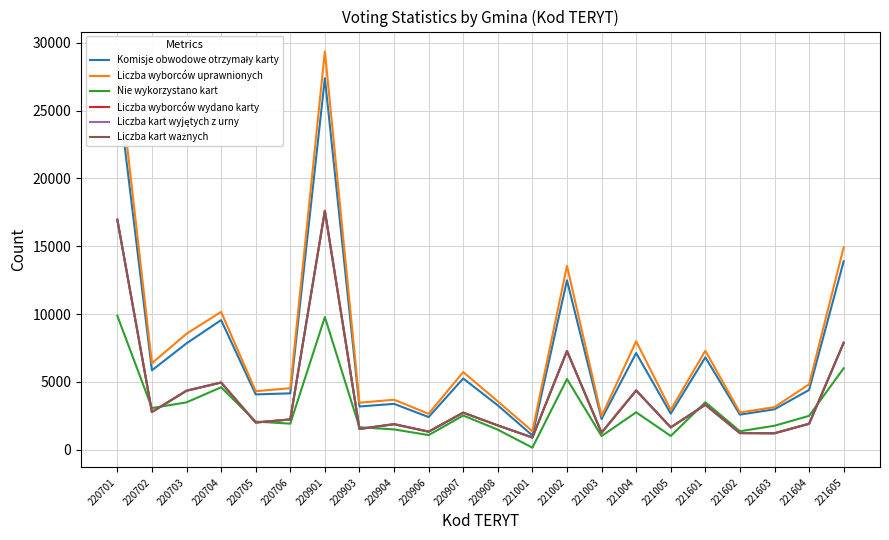

Does the chart display data point markers on the line(s)?

No